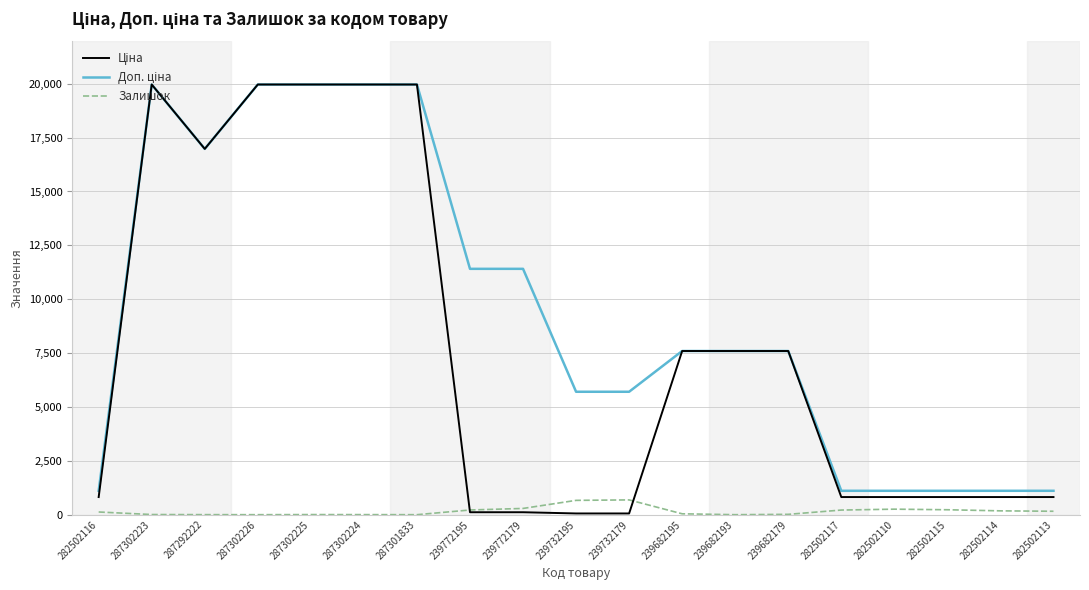

At how many categories does at least one series exceed 19848?

5